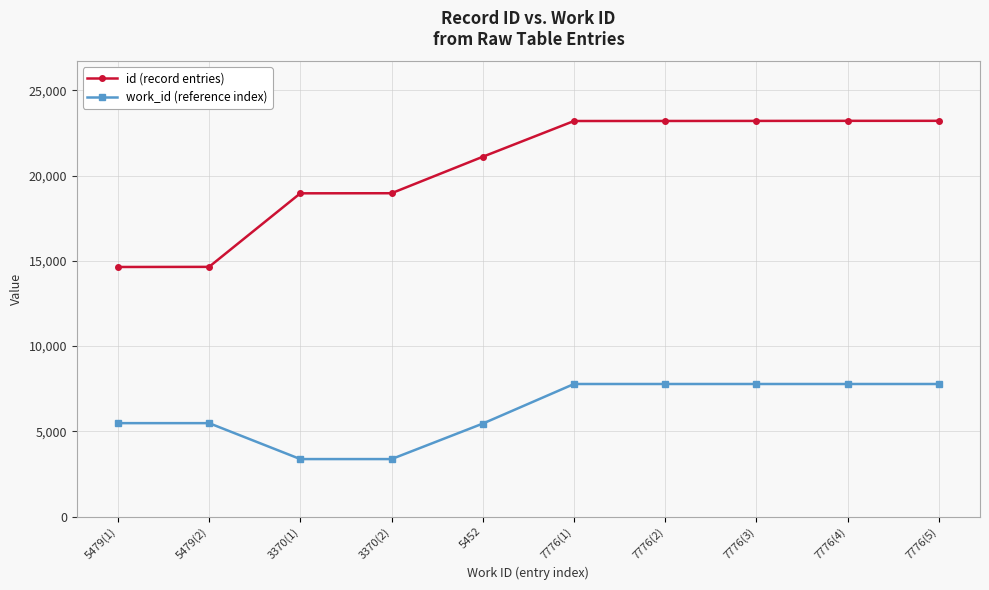

List the series in order of their peak value, highest first.

id (record entries), work_id (reference index)